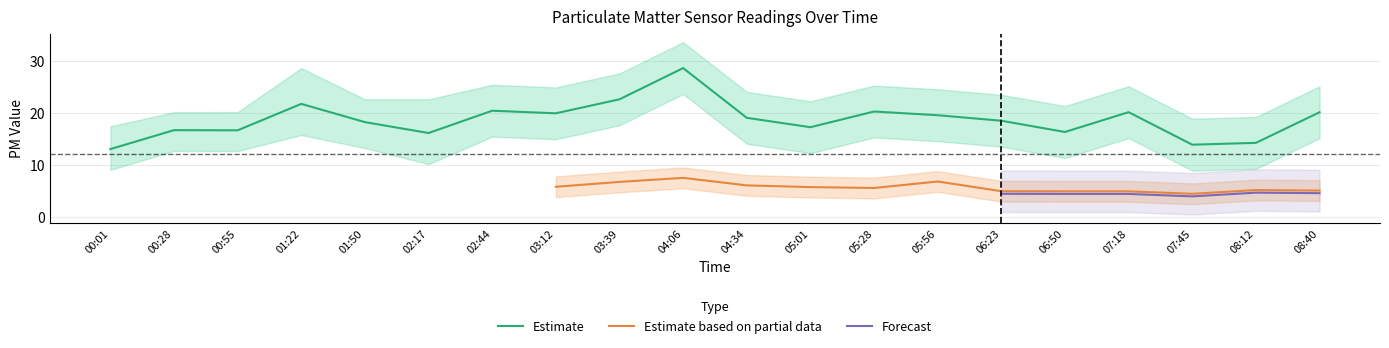

Read the SDS_P2_upper value at 06:50.

6.9